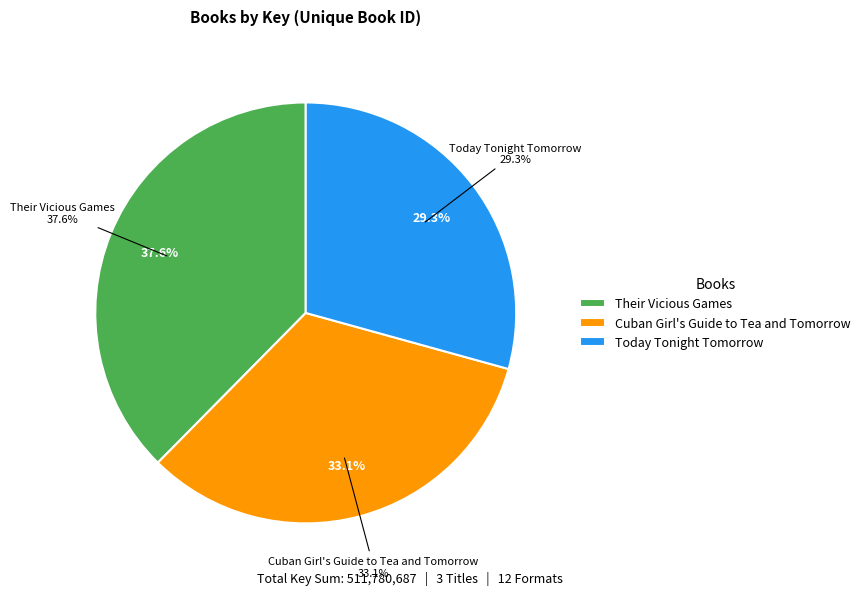

What portion of the pie excludes Their Vicious Games?

62.4%